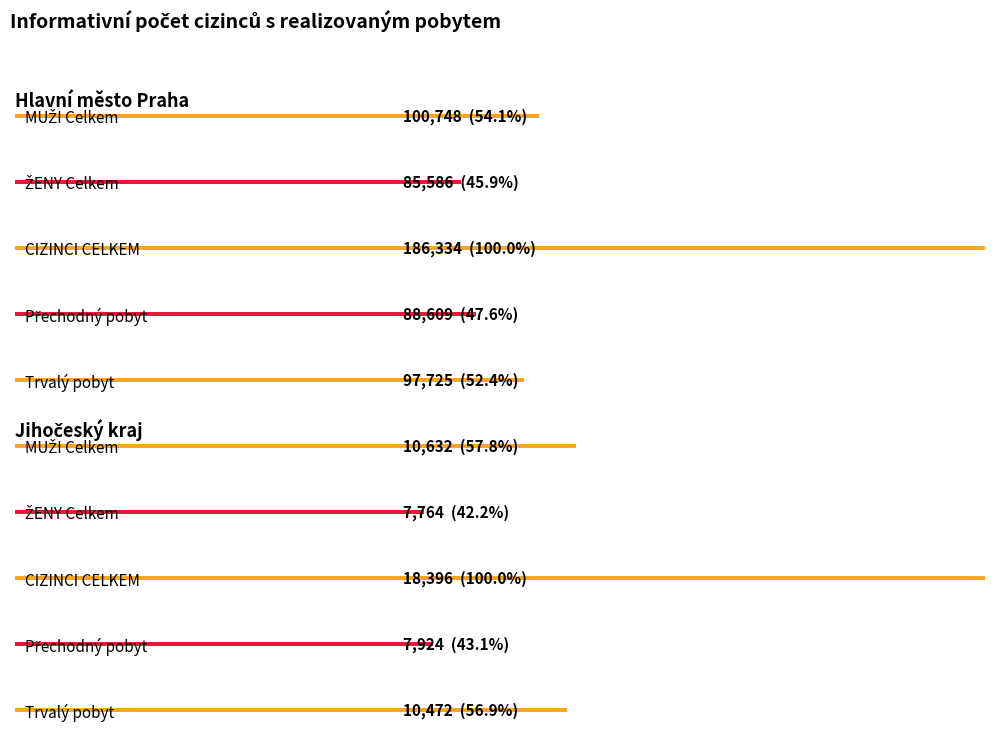

Is it true that MUŽI Celkem equals 9486 at 2?

False